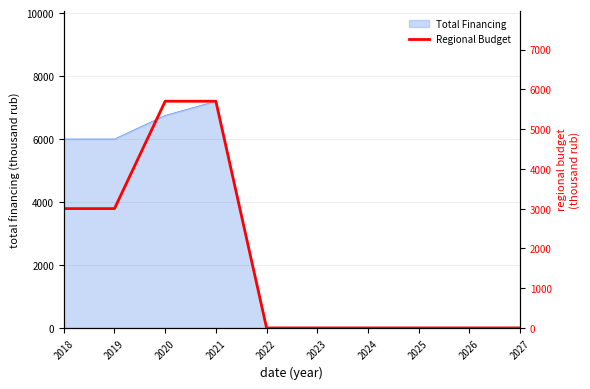

The Total Financing series shows 0 at 2026. True or false?

True